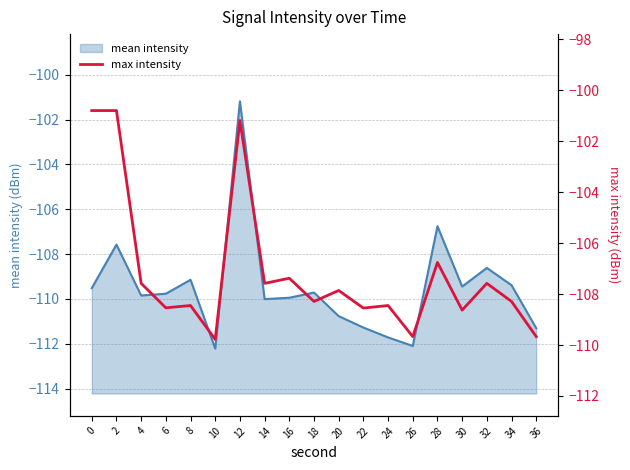

The value of mean intensity at 20 is -166.7. True or false?

False